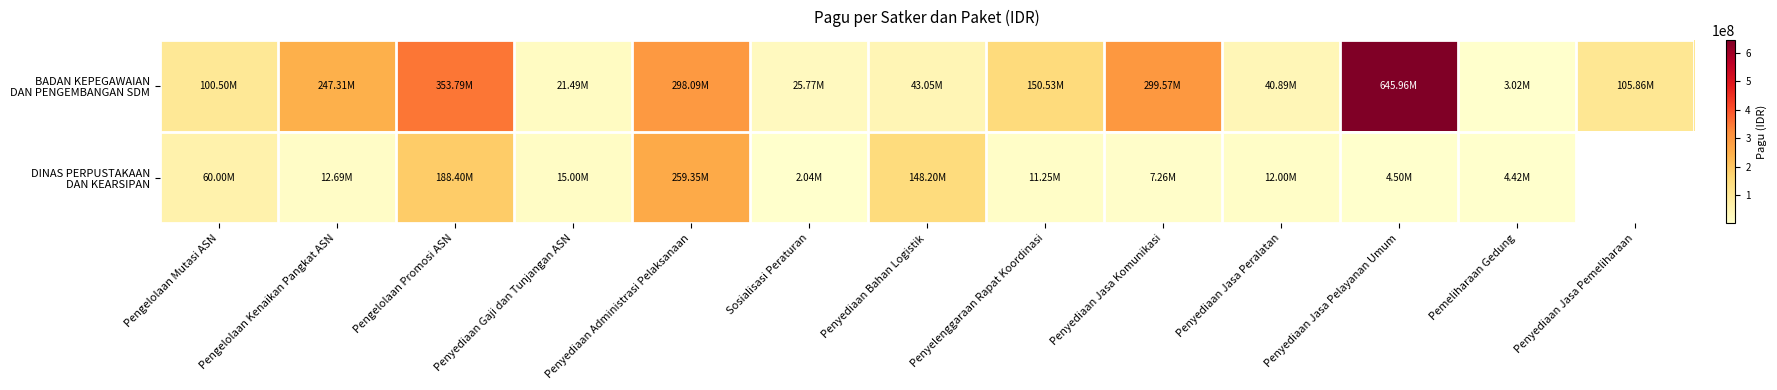

The value of BADAN KEPEGAWAIAN DAN PENGEMBANGAN SDM at Sosialisasi Peraturan is 34237932.1. True or false?

False